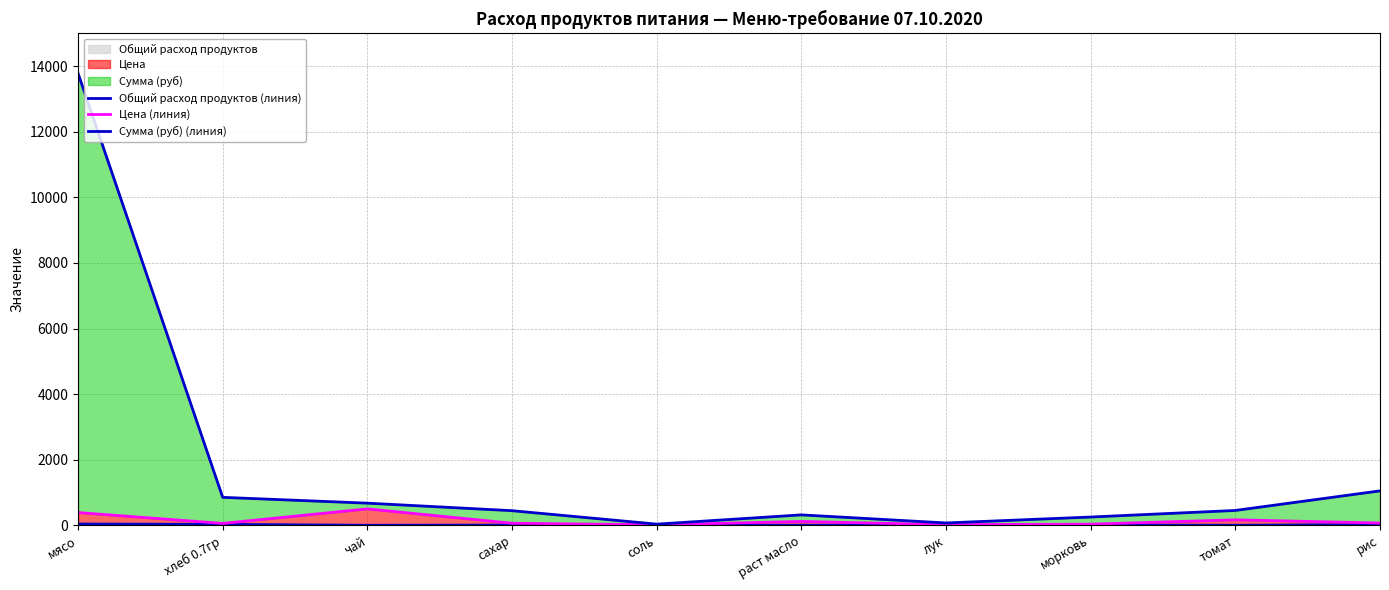

Reading right to left, what are all the values shown in this chart?

Общий расход продуктов (линия): рис=20.9	томат=1.7	морковь=8.7	лук=3.5	раст масло=1.7	соль=1.7	сахар=7.0	чай=0.3	хлеб 0.7гр=27.8	мясо=38.3
Цена (линия): рис=67.9	томат=166.0	морковь=33.7	лук=18.5	раст масло=116.7	соль=13.7	сахар=62.0	чай=500.3	хлеб 0.7гр=56.4	мясо=388.3
Сумма (руб) (линия): рис=1049.2	томат=451.9	морковь=251.2	лук=70.7	раст масло=316.8	соль=34.6	сахар=444.8	чай=674.3	хлеб 0.7гр=851.8	мясо=13786.3